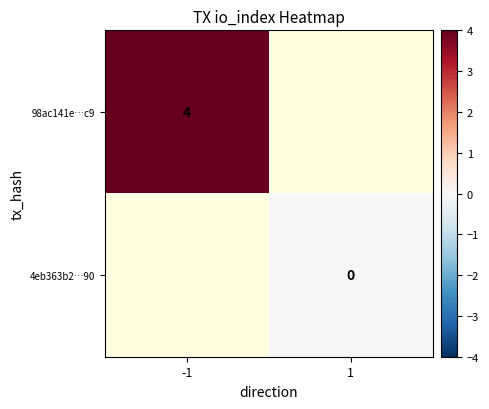

The 98ac141e…c9 series shows 2 at -1. True or false?

False